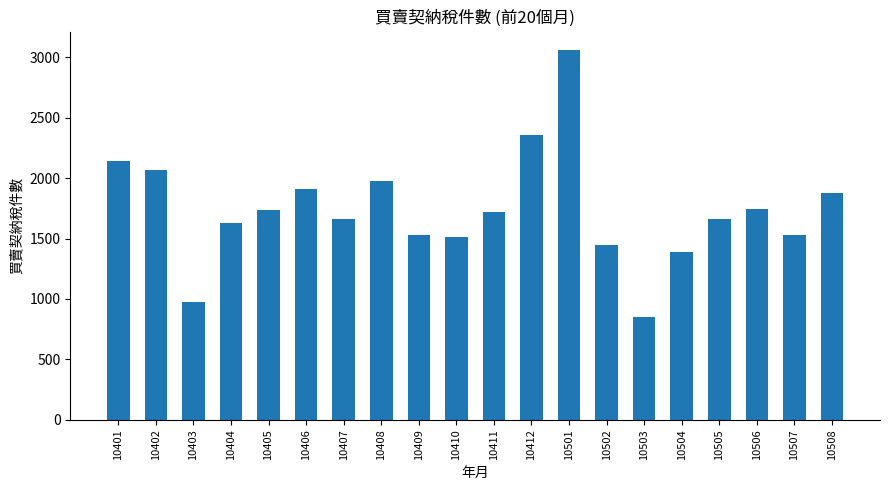

What is the value of the 9th bar from the left?

1527